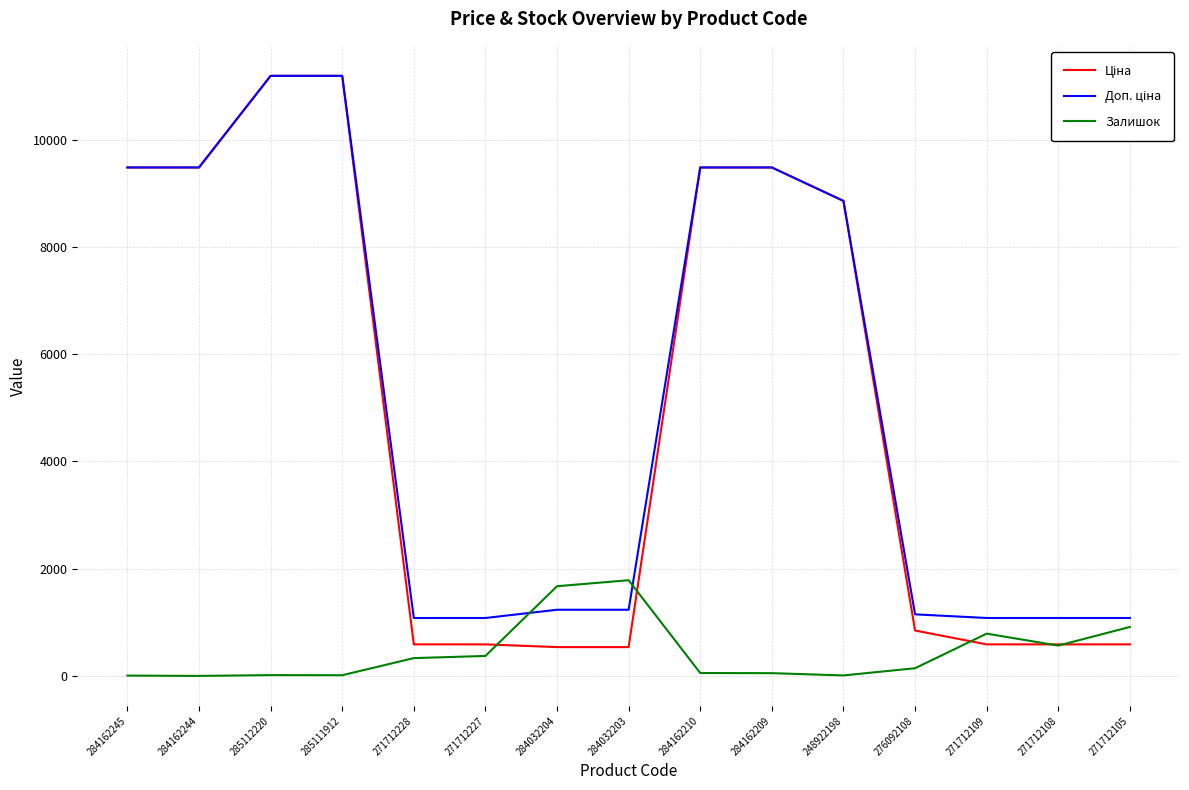

Is it true that Залишок equals 1786.0 at 284032203?

True